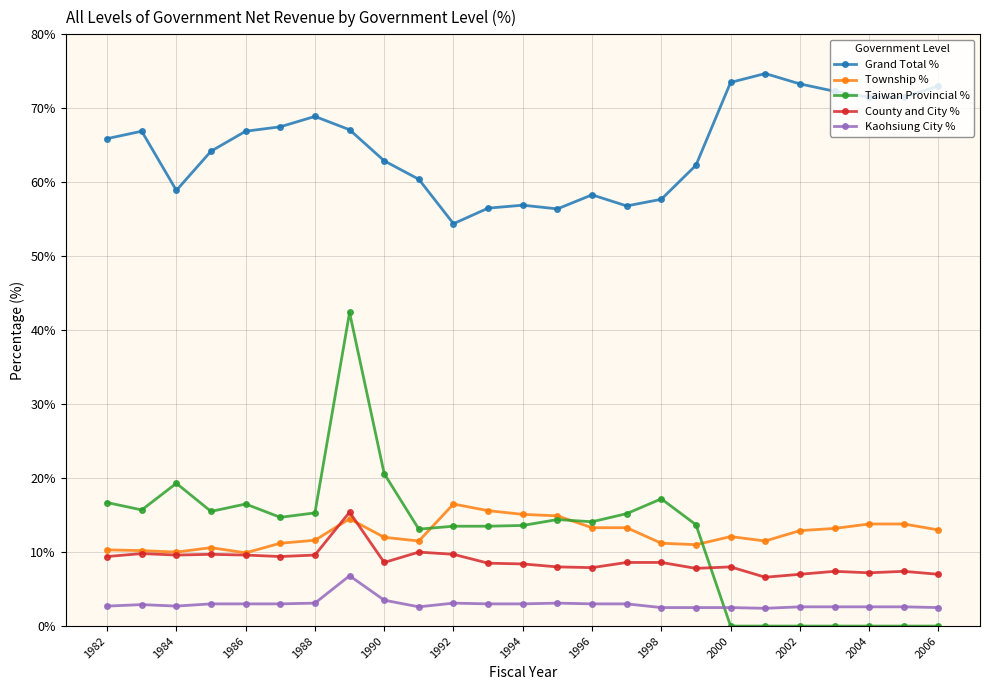

What is the value of the Grand Total % point at the 24th from the left?

71.5